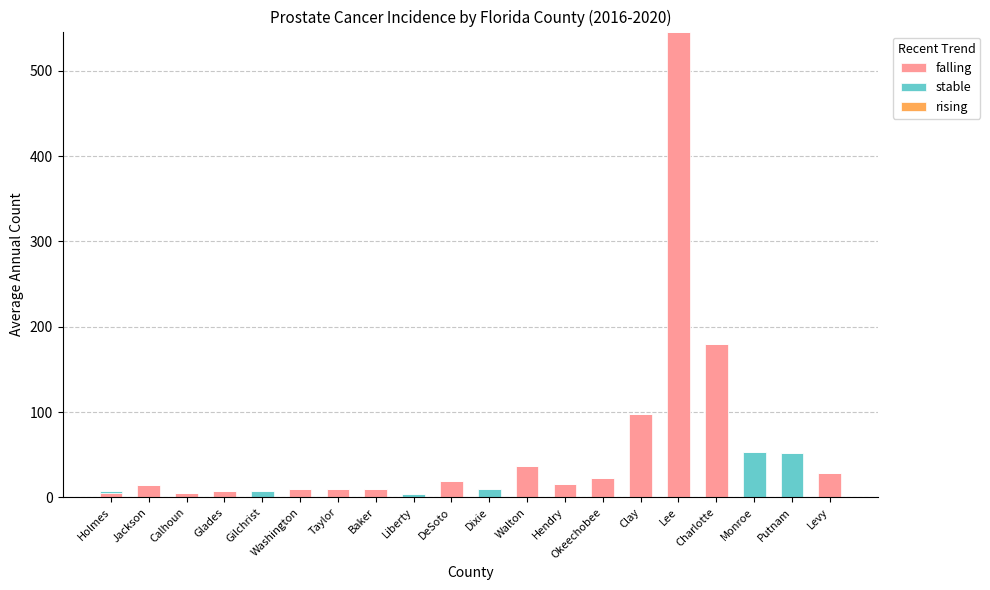

Does the chart contain stacked bars?

Yes